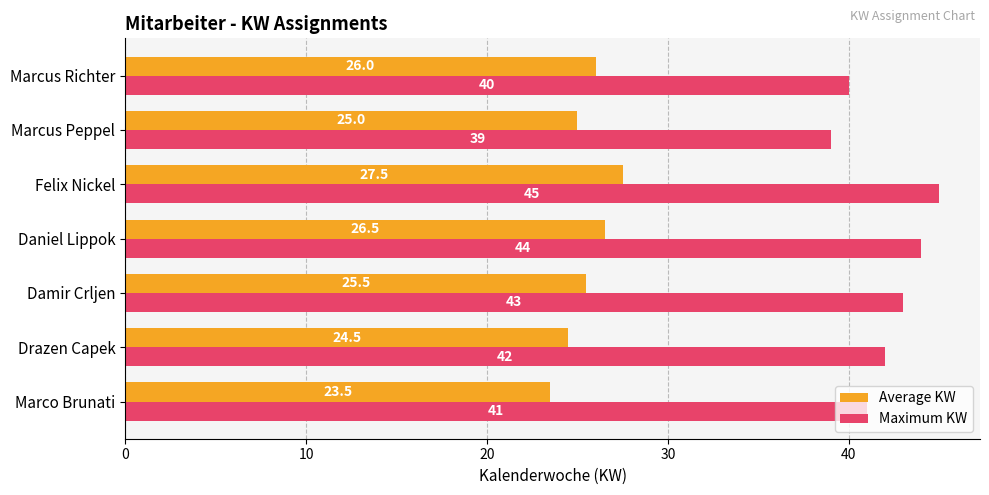

True or false: Maximum KW has a value of 43.0 at Damir Crljen.

True